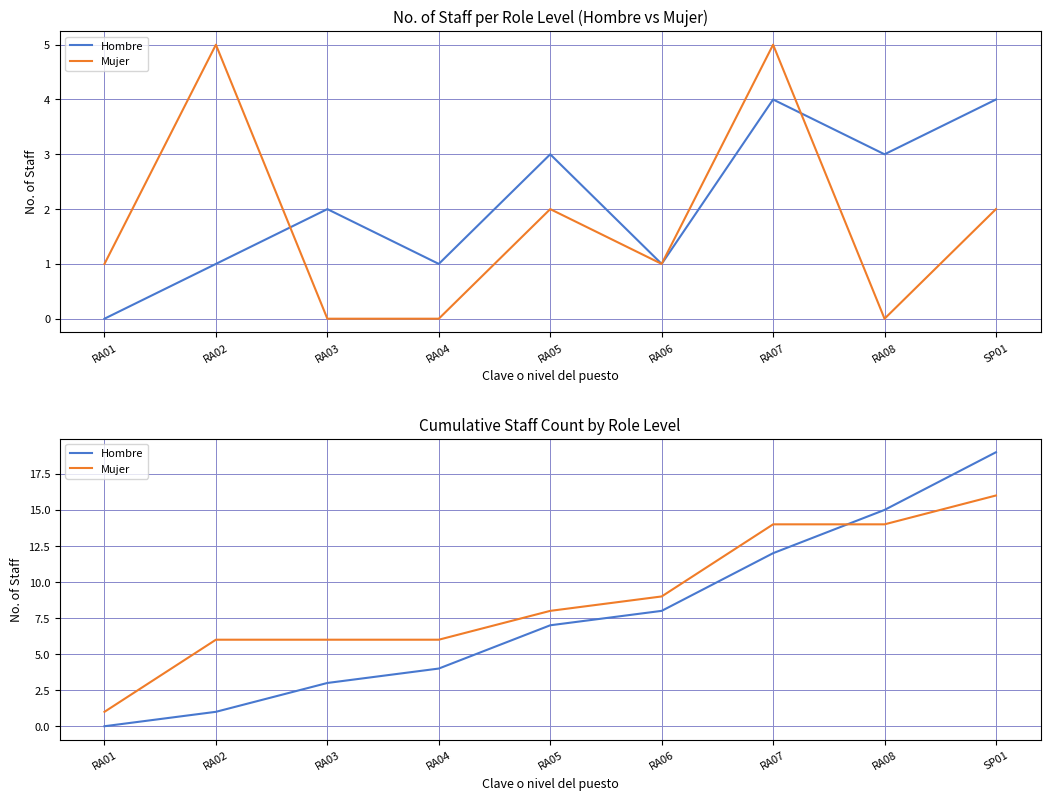

Where do Mujer and Hombre first cross each other?

RA07 and RA08